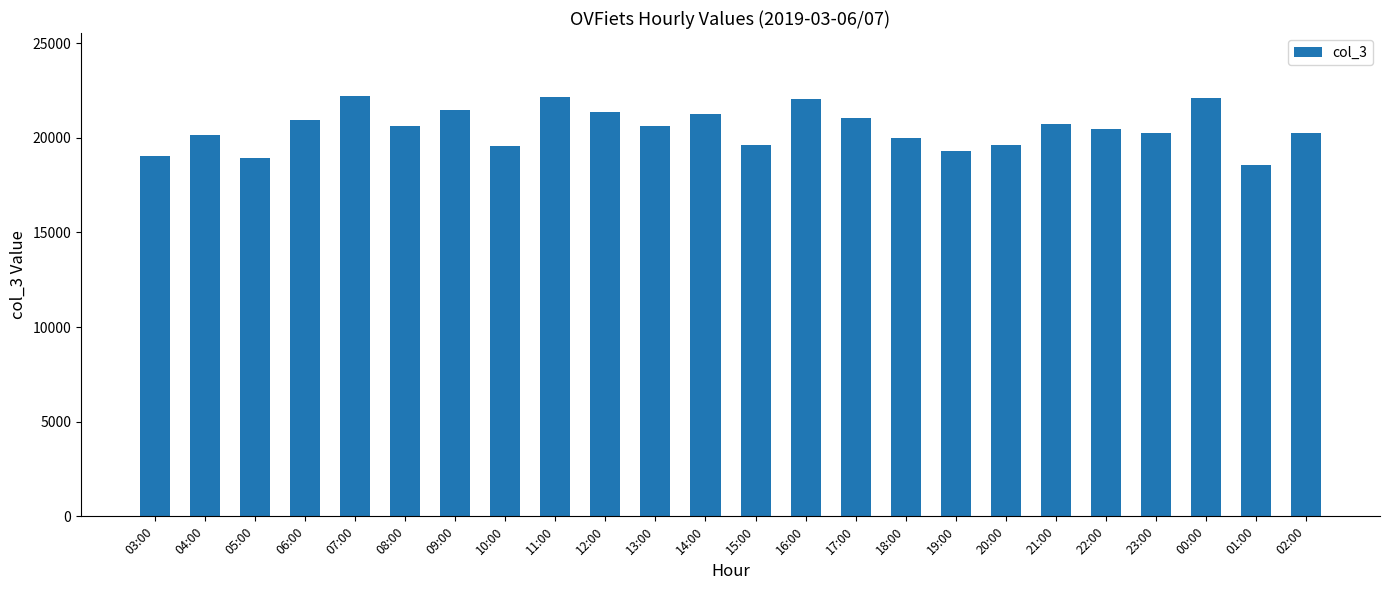

What is the label of the 13th bar from the left?

15:00